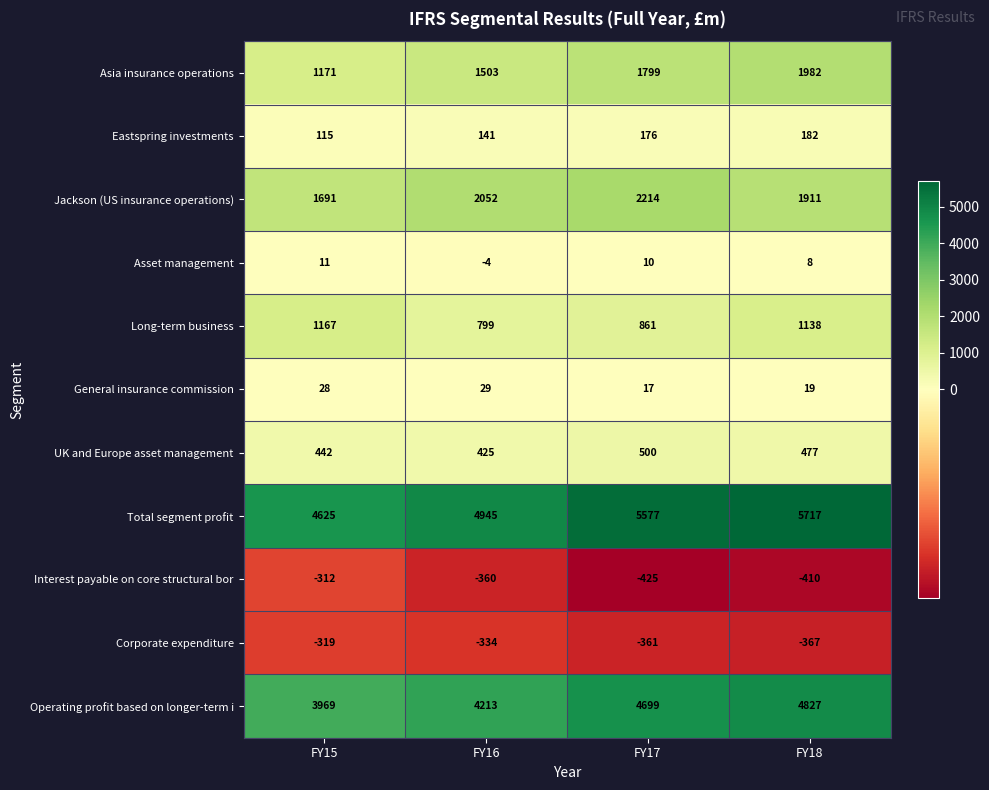

What is the highest value of the Asia insurance operations series?

1982